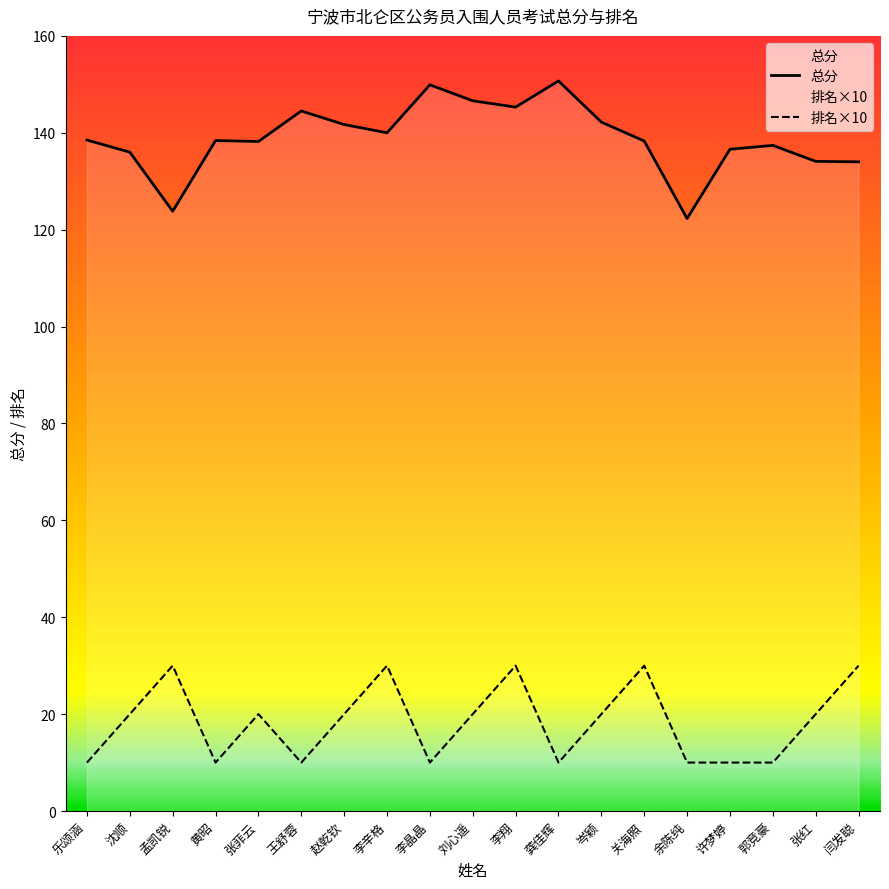

Reading left to right, transcribe all the data shown in this chart.

总分: 138.5	136.0	123.8	138.4	138.2	144.5	141.7	140.0	149.9	146.6	145.3	150.7	142.2	138.3	122.3	136.6	137.4	134.1	134.0
排名×10: 10.0	20.0	30.0	10.0	20.0	10.0	20.0	30.0	10.0	20.0	30.0	10.0	20.0	30.0	10.0	10.0	10.0	20.0	30.0